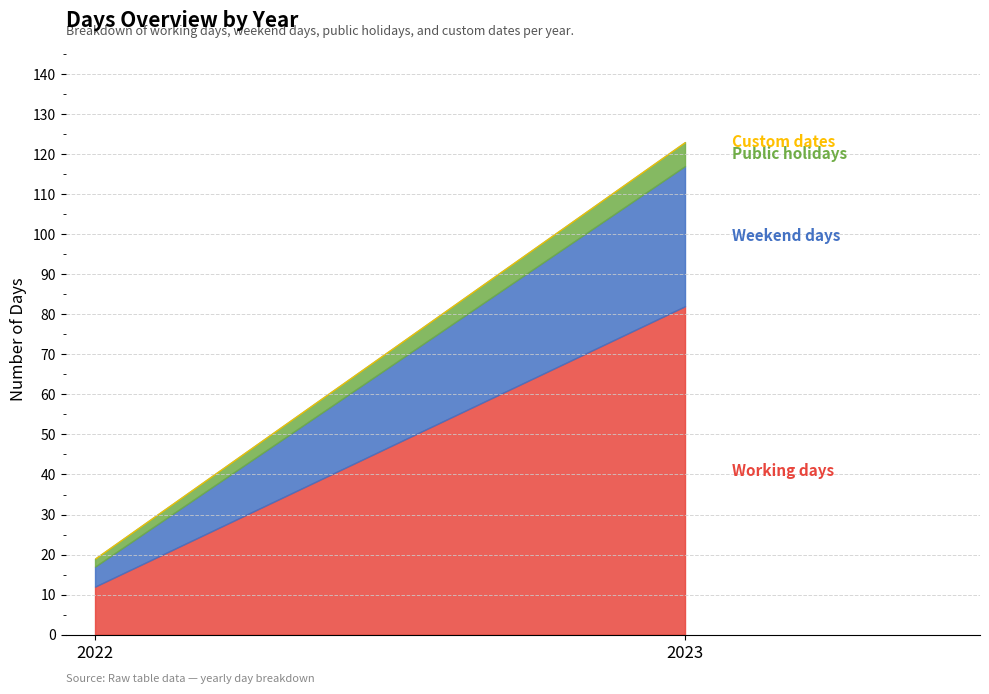

Count the number of categories in the chart.

2